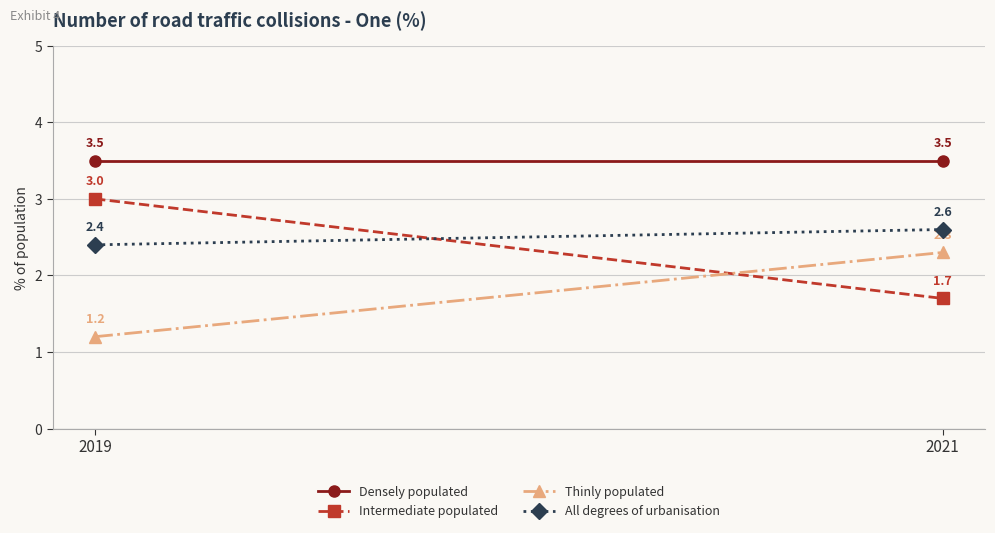

How many Thinly populated values are between 1 and 2?

1